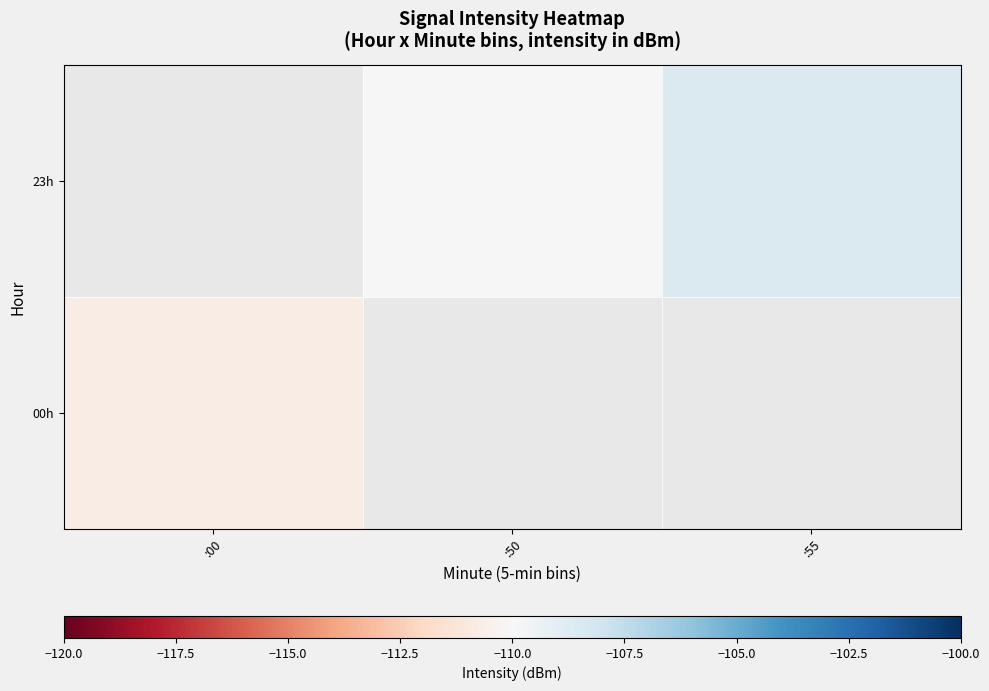

Between :55 and :00, which is larger?

:00